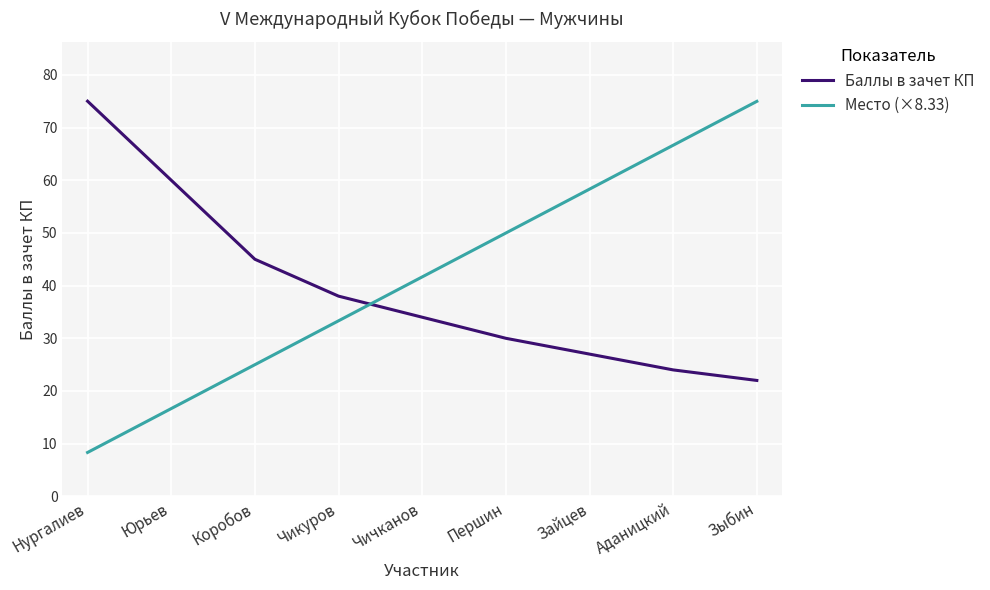

True or false: Баллы в зачет КП and Место (×8.33) cross at least once.

True